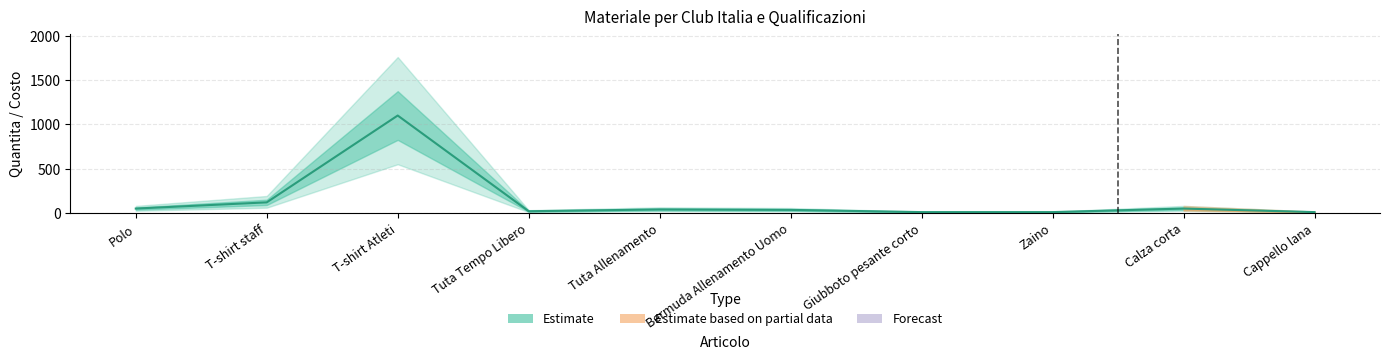

The value at Tuta Tempo Libero is 20. True or false?

True